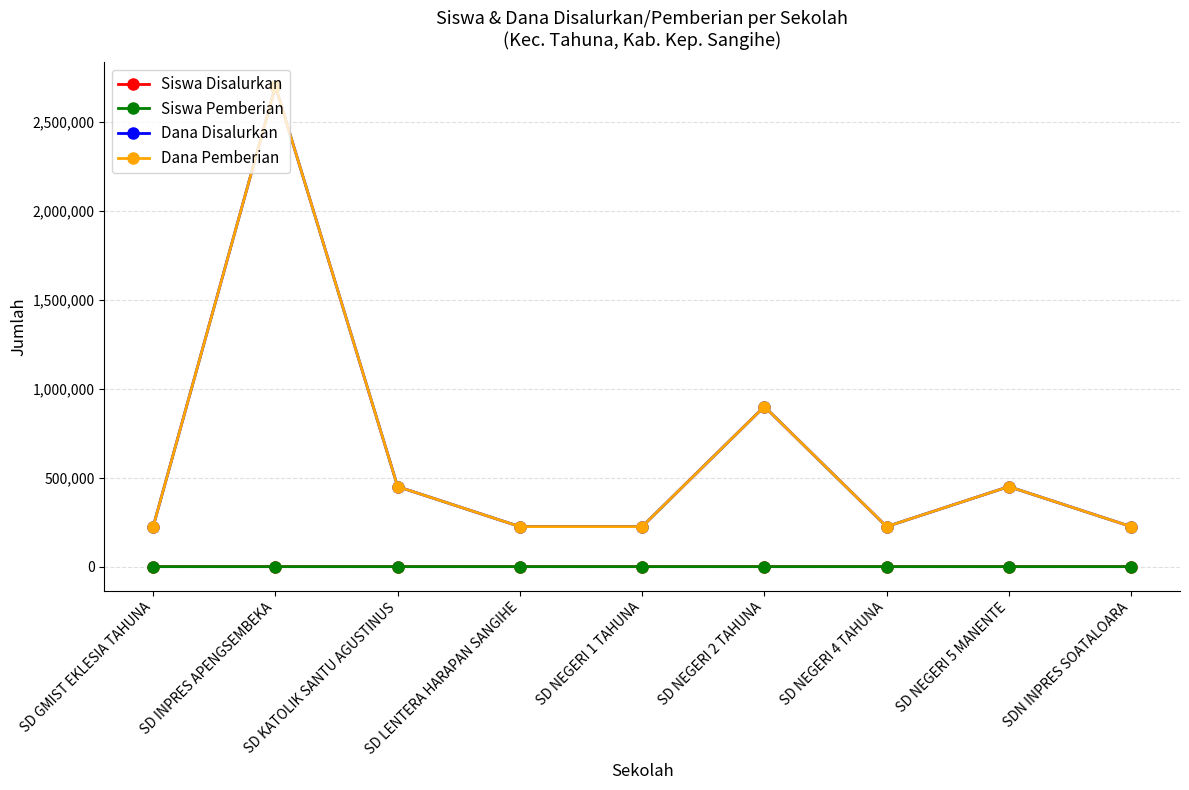

At which category is the sum across all series the highest?

SD INPRES APENGSEMBEKA